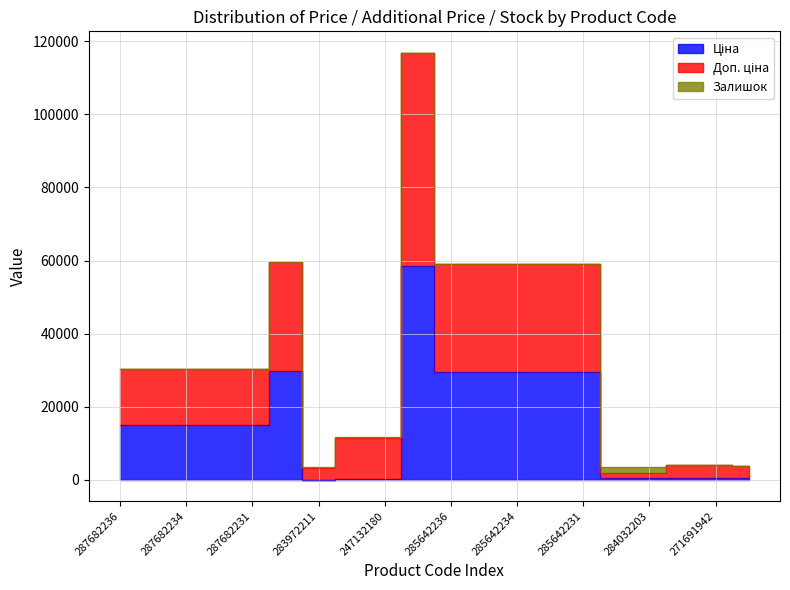

What is the sum of the Ціна values at 271681948 and 285642231?

29908.1